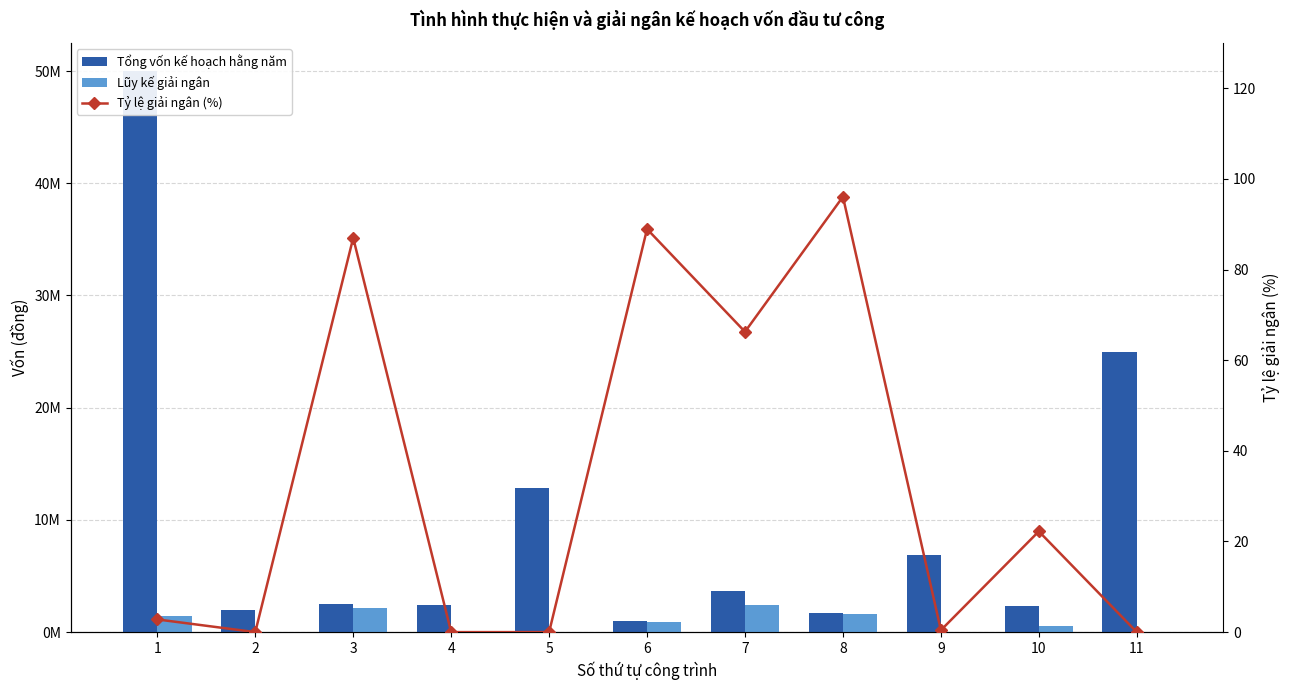

Rank the categories by Tổng vốn kế hoạch hằng năm value from highest to lowest.

1, 11, 5, 9, 7, 3, 4, 10, 2, 8, 6